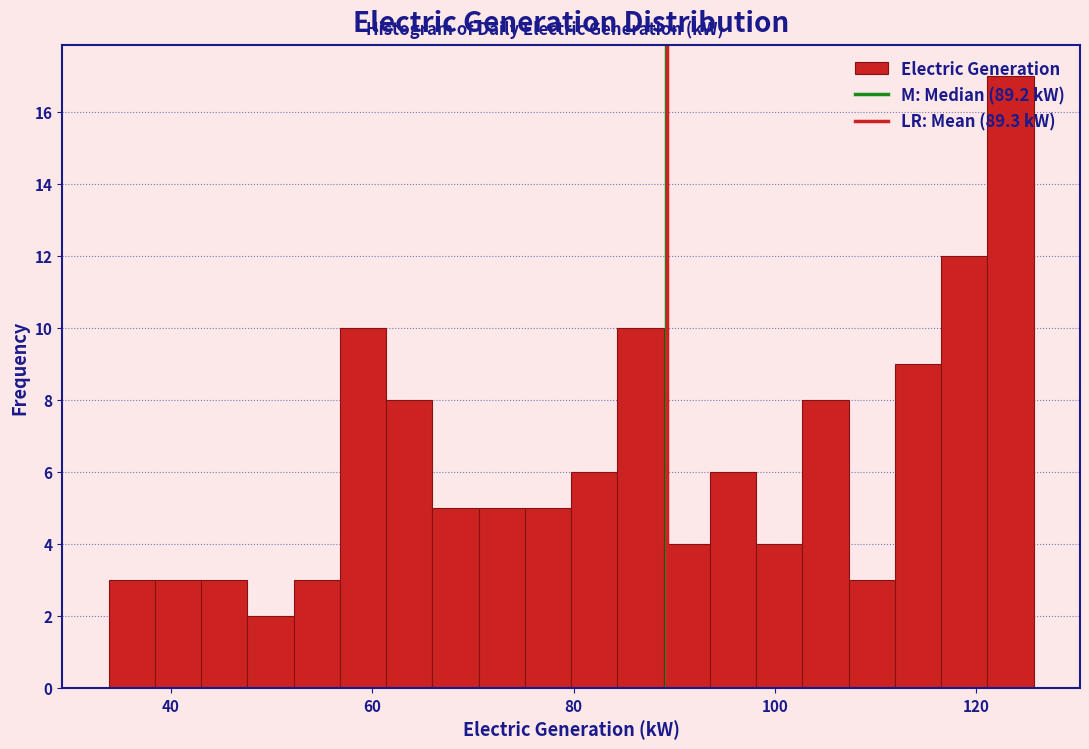

Read against the x-axis, roughly where is the centre of the tallest bar?

124